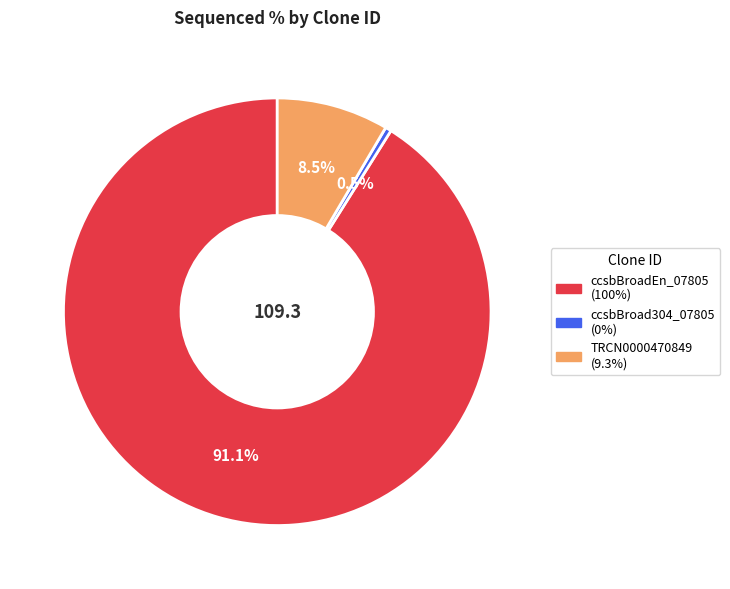

Is there a majority slice in this chart?

Yes